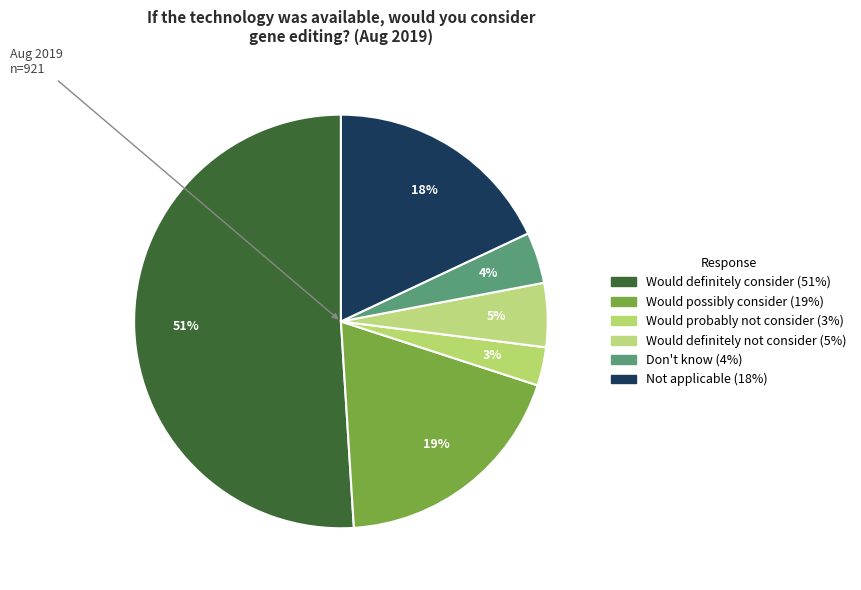

Combined, what portion of the pie is Not applicable and Don't know?

22.0%